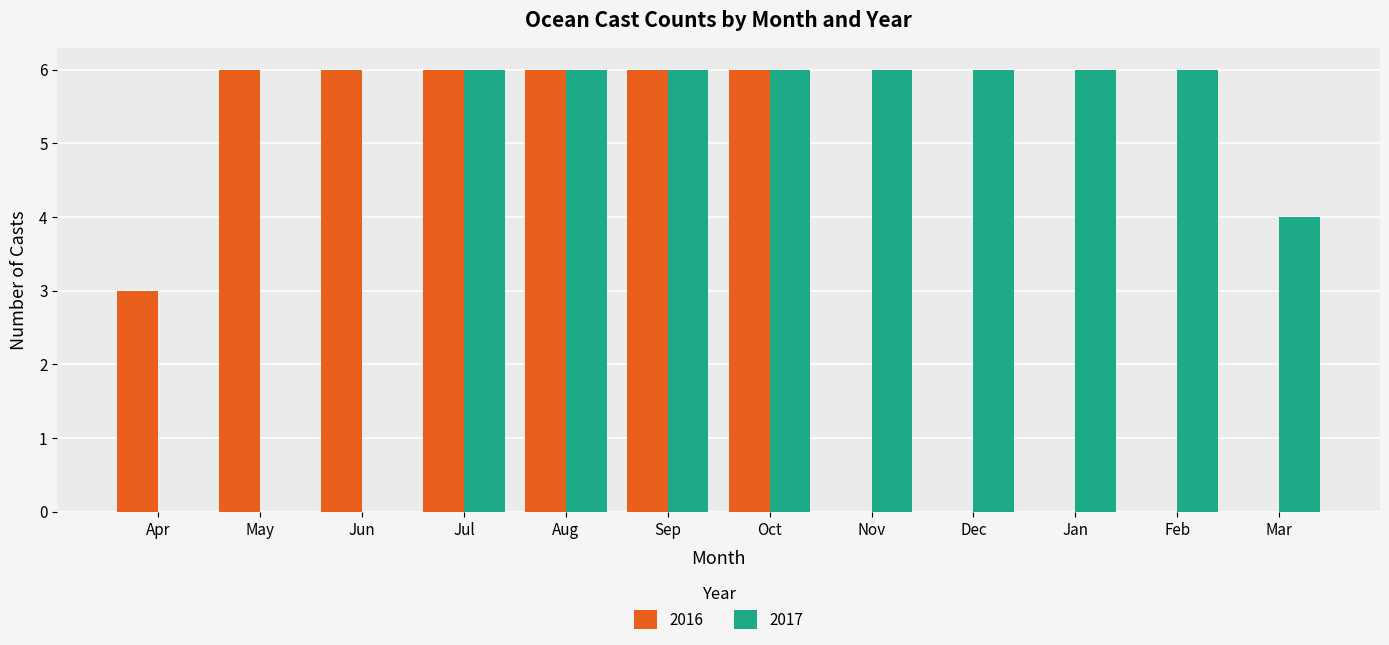

Between May and Aug, which series saw the biggest shift?

2017